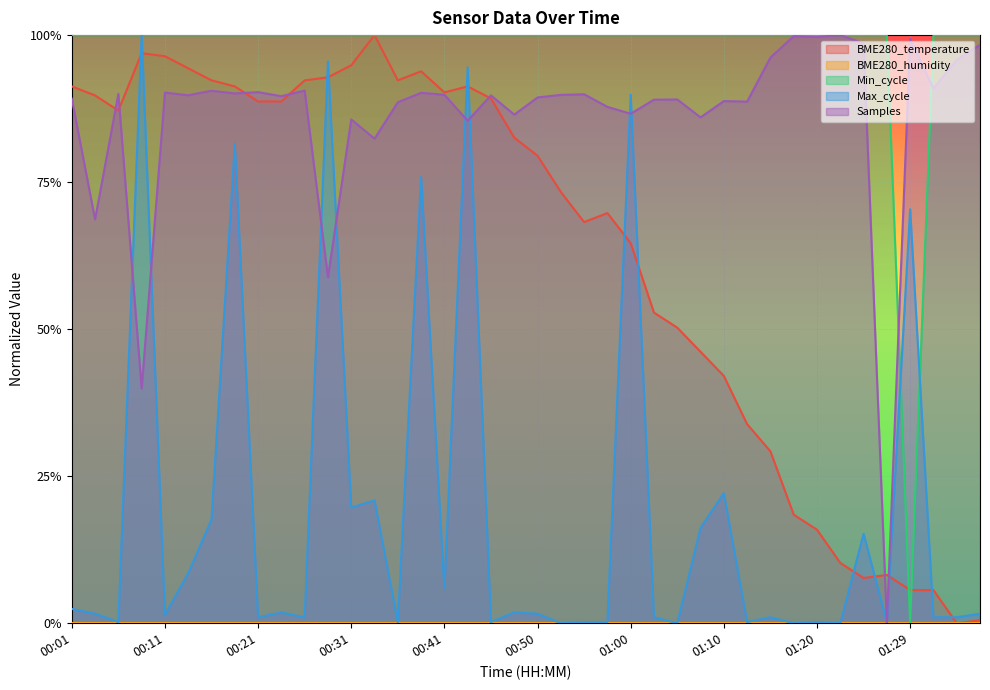

Which series has the widest spread of values?

BME280_temperature